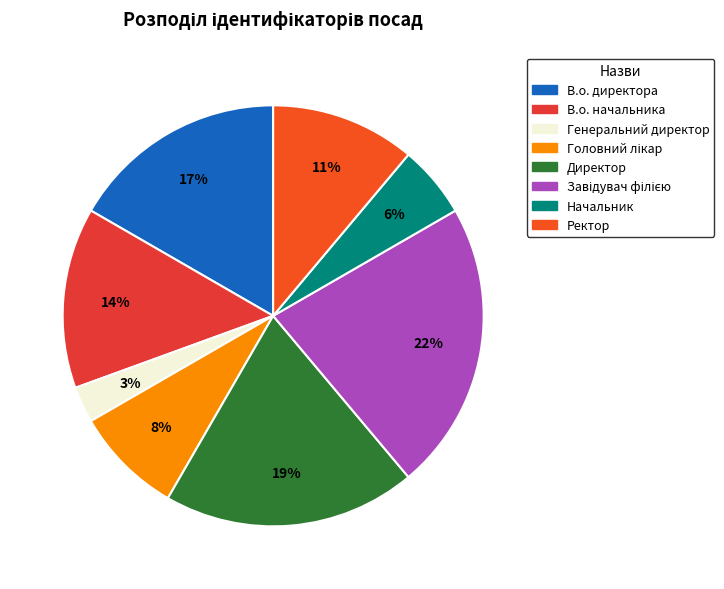

How many slices are in this pie chart?

8